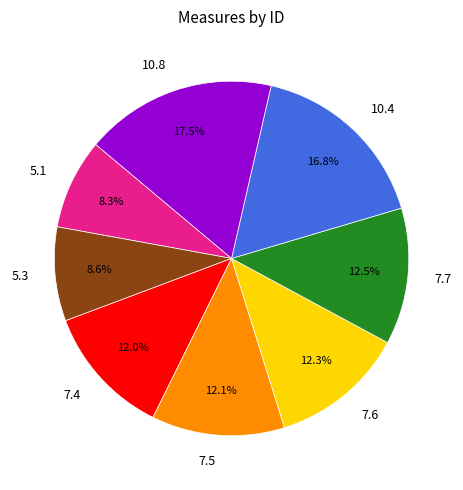

Is 7.6 the majority of the pie?

No